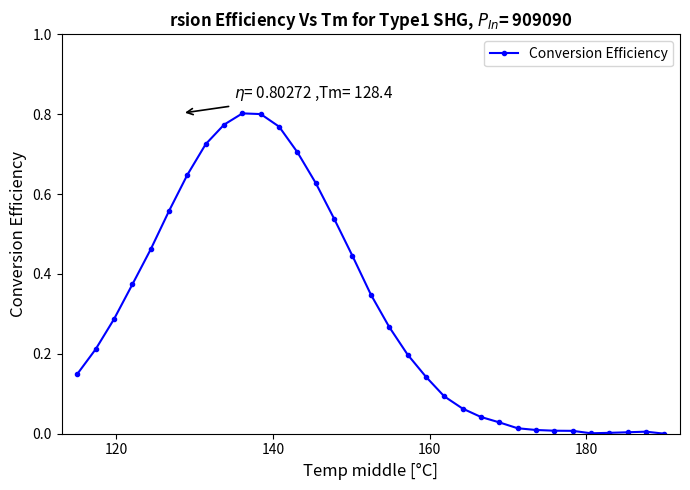

What is the sum of all values?

10.1